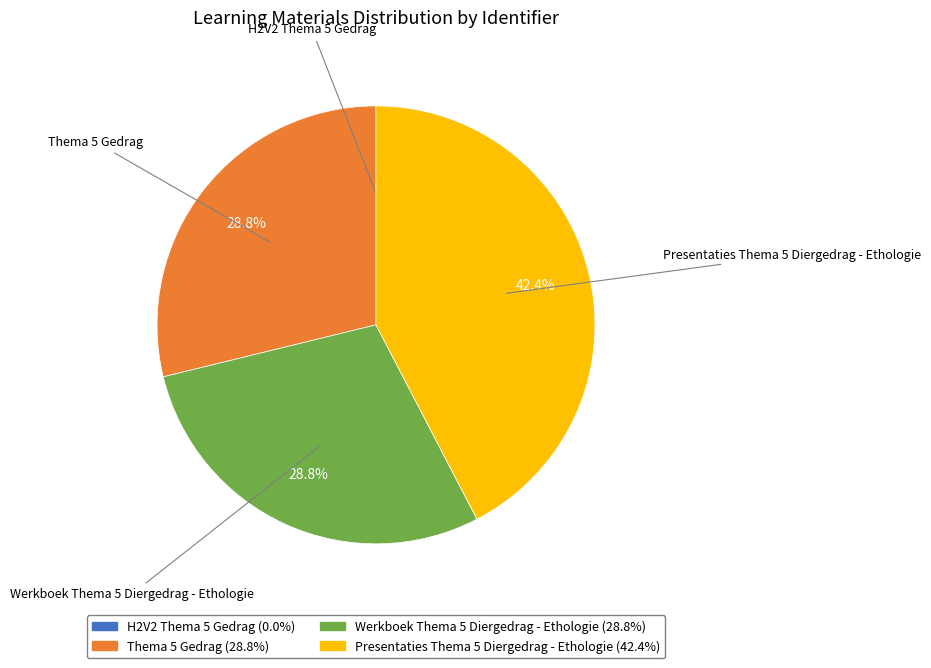

To the nearest percent, what is the difference between the largest and smallest slice percentages?

42%